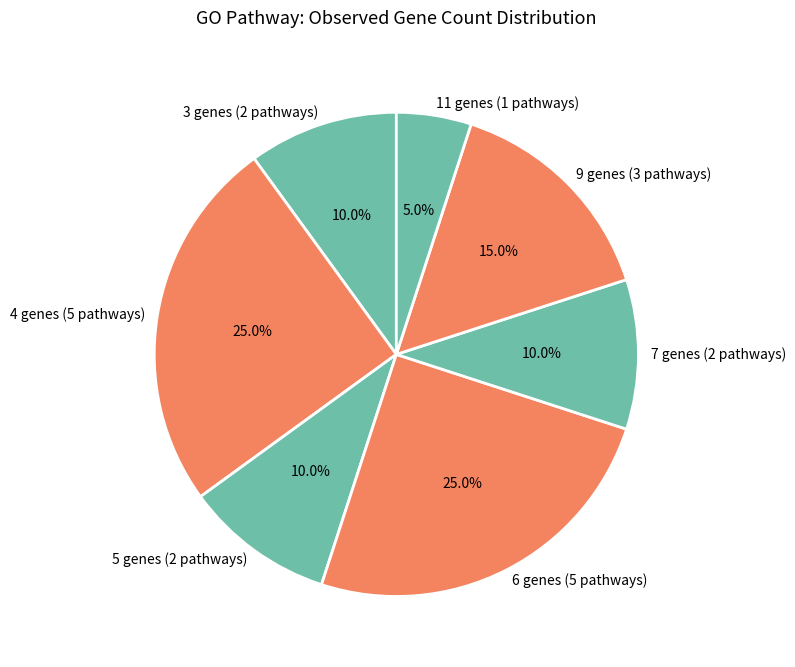

Between 7 genes (2 pathways) and 9 genes (3 pathways), which is larger?

9 genes (3 pathways)